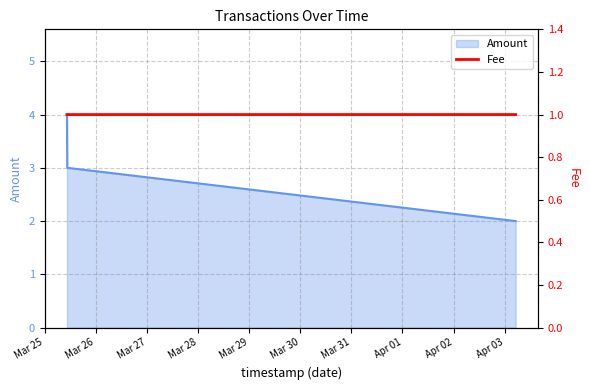

What is the highest value of the Amount series?

4